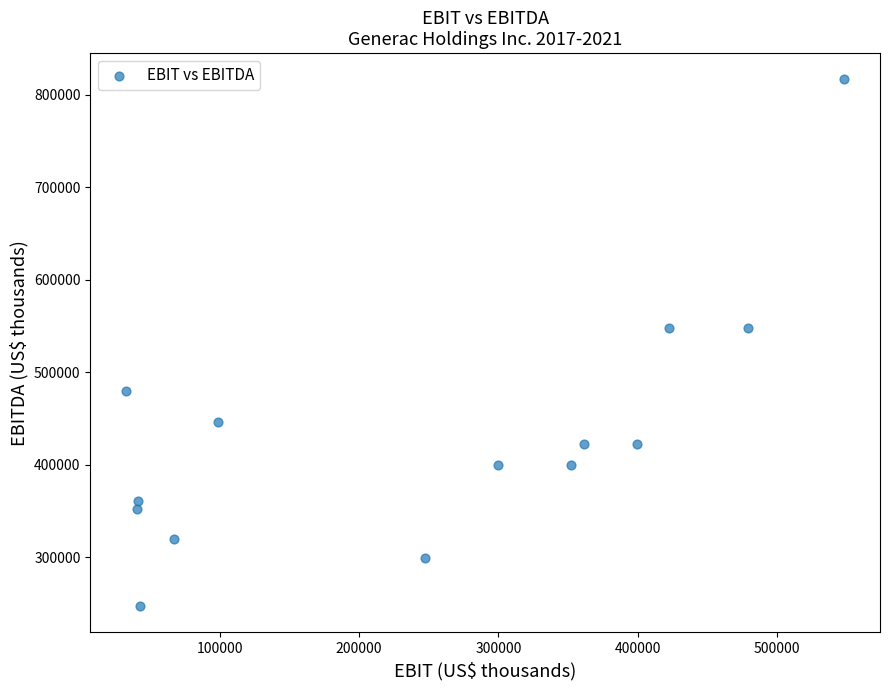

What is the range of X values (max minus min)?

514964